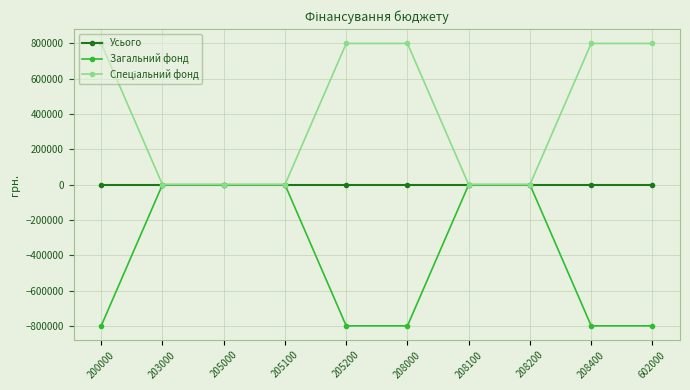

How many distinct data groups are displayed?

3